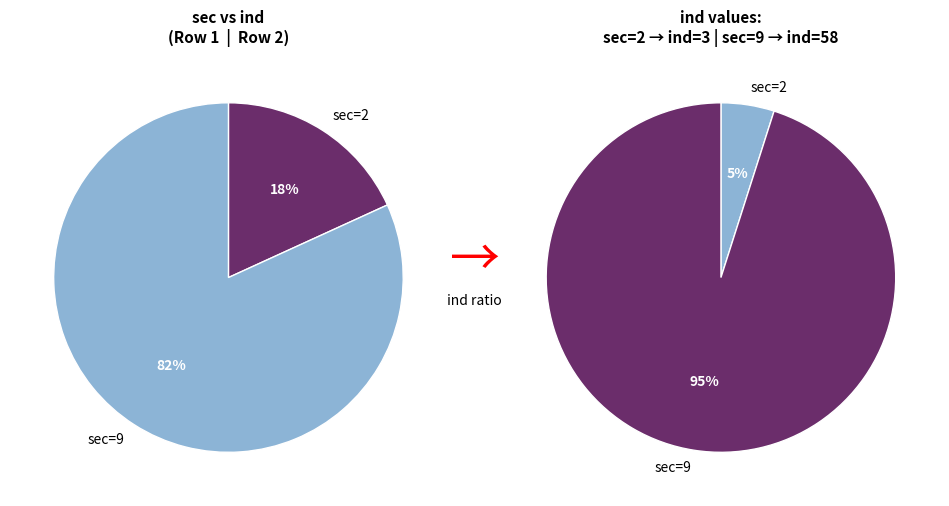

Which has a higher value, sec=2 (ind=3) or sec=9 (ind=58)?

sec=9 (ind=58)